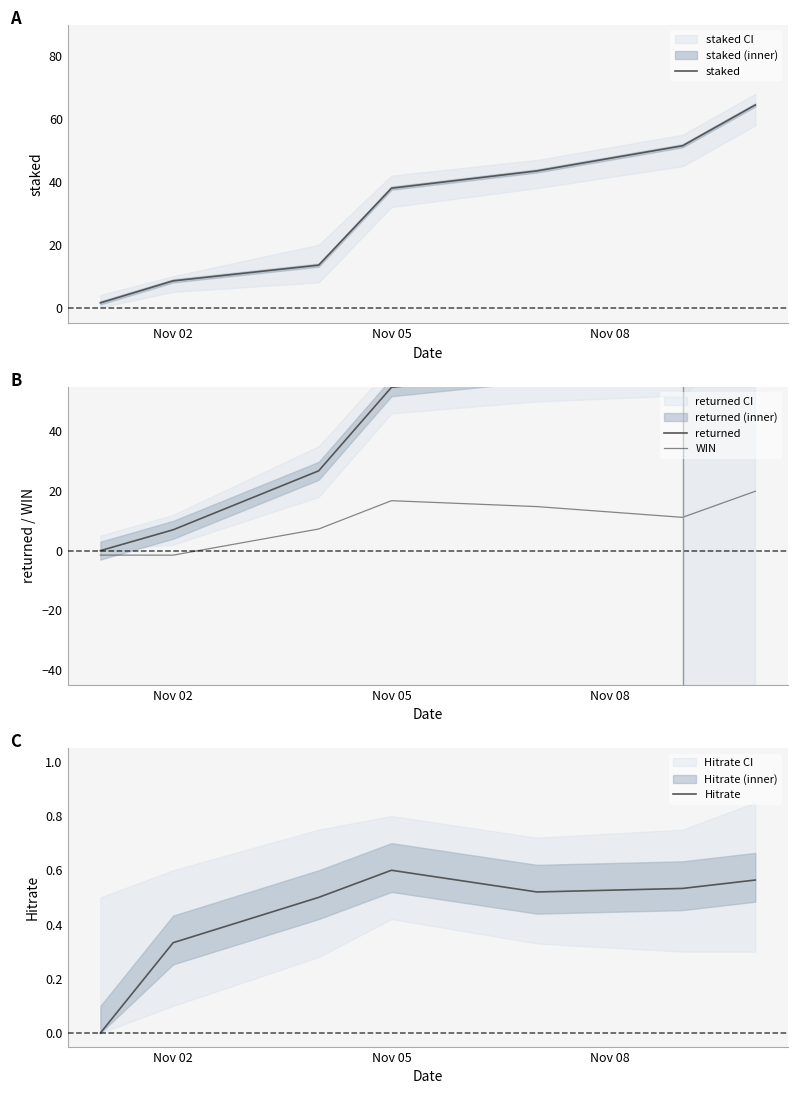

Which series has the widest spread of values?

returned